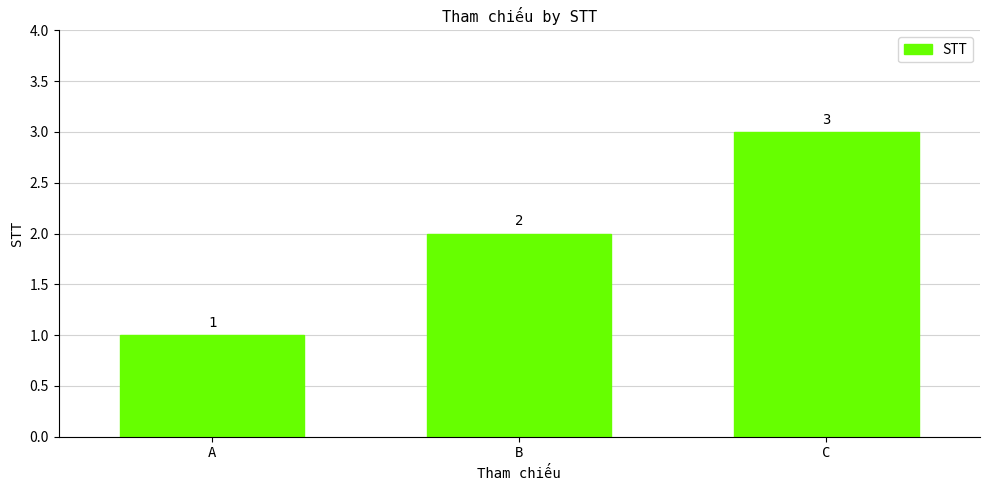

What is the sum of the values at C and B?

5